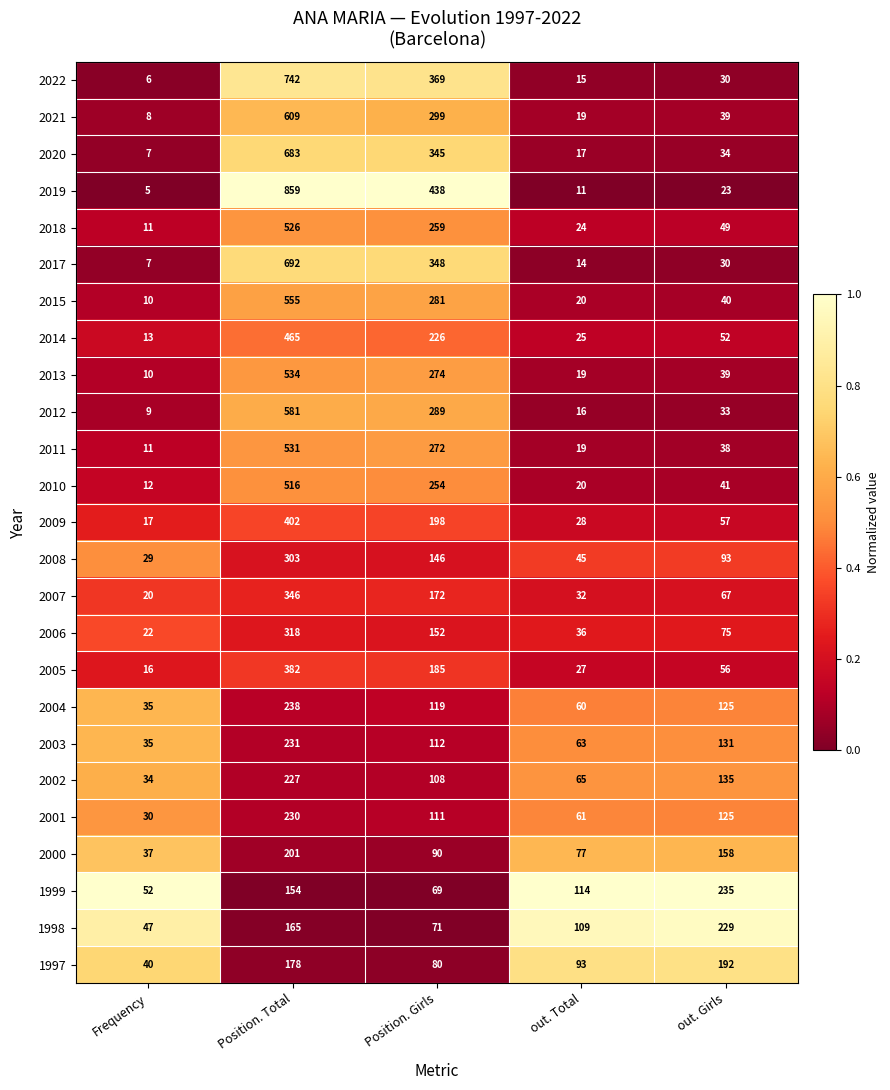

What is the difference between the maximum and minimum values in the 2013 series?

524